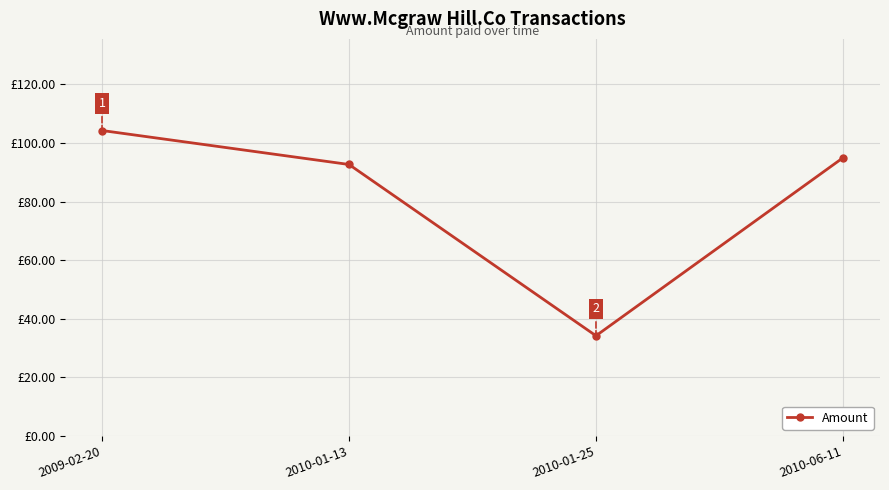

Which has a higher value, 2010-01-13 or 2010-01-25?

2010-01-13